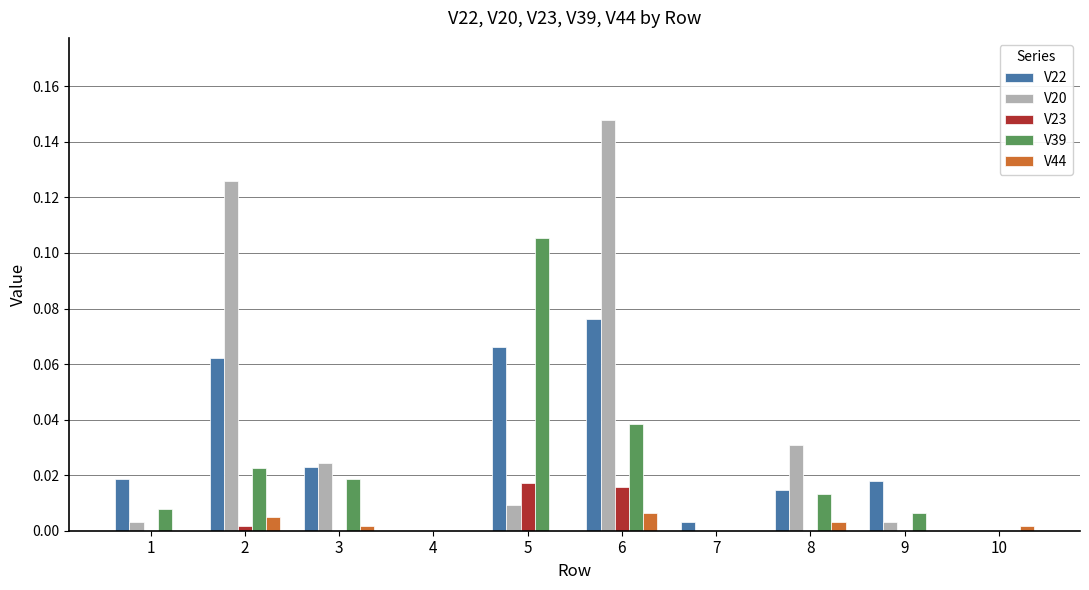

At which category is the sum across all series the highest?

6